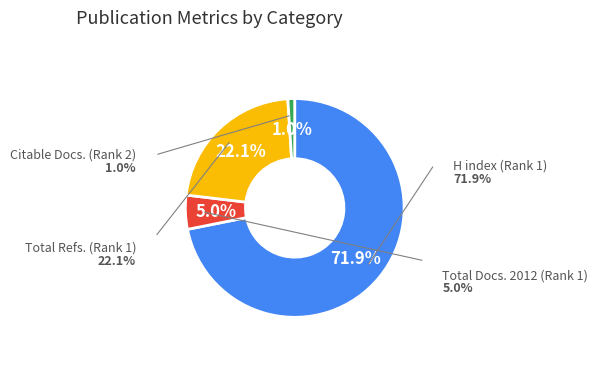

Does any single category account for the majority?

Yes